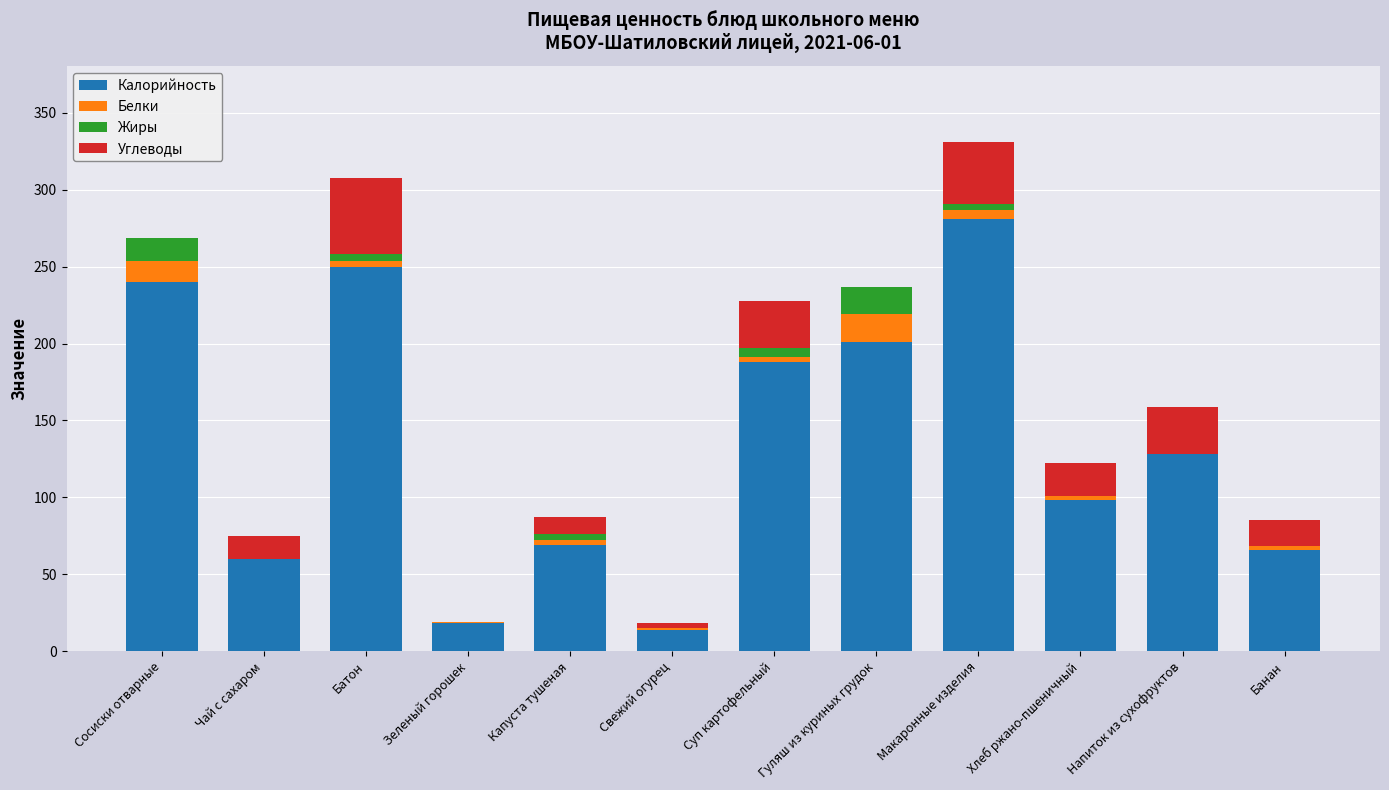

Which category has the highest value in the Калорийность series?

Макаронные изделия